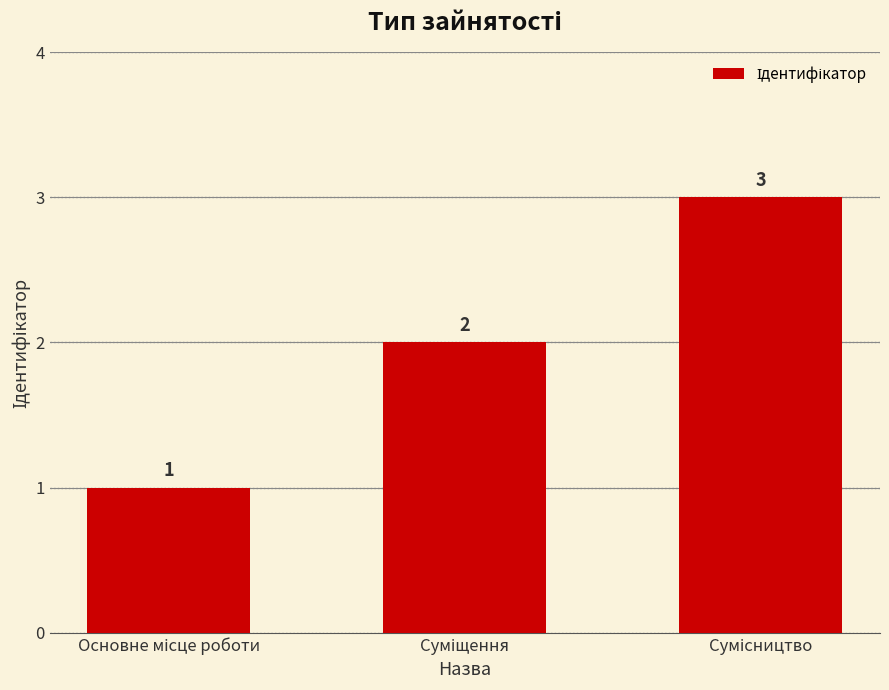

What is the value of the 3rd bar from the left?

3